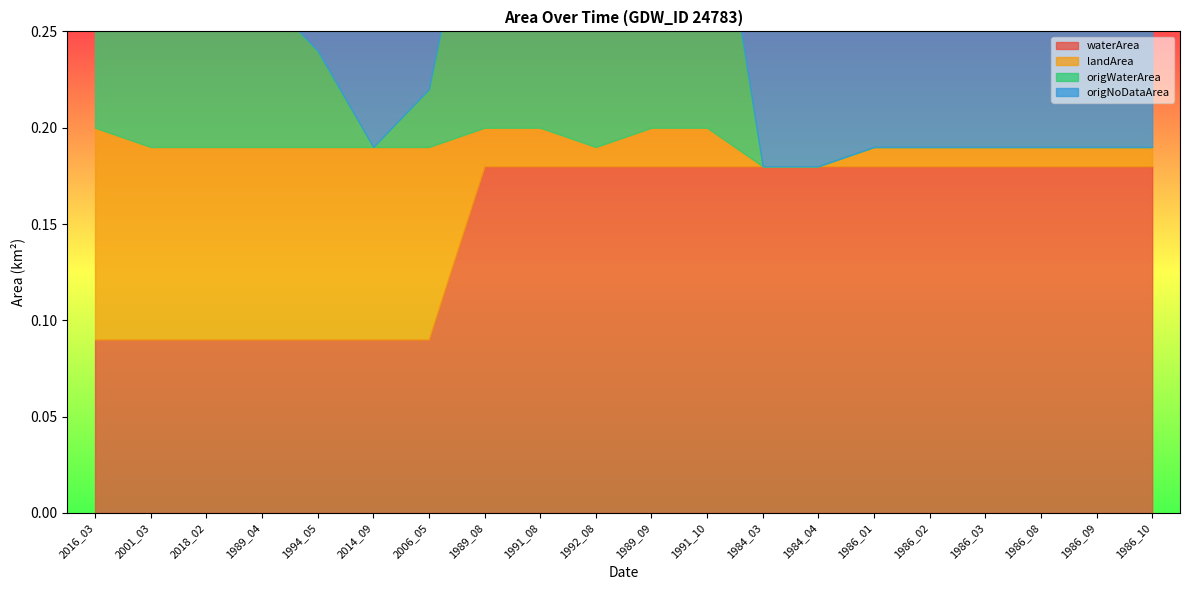

Reading left to right, what are all the values shown in this chart?

waterArea: 0.1	0.1	0.1	0.1	0.1	0.1	0.1	0.2	0.2	0.2	0.2	0.2	0.2	0.2	0.2	0.2	0.2	0.2	0.2	0.2
landArea: 0.1	0.1	0.1	0.1	0.1	0.1	0.1	0.0	0.0	0.0	0.0	0.0	0.0	0.0	0.0	0.0	0.0	0.0	0.0	0.0
origWaterArea: 0.1	0.1	0.1	0.1	0.1	0.0	0.0	0.2	0.2	0.2	0.2	0.2	0.0	0.0	0.0	0.0	0.0	0.0	0.0	0.0
origNoDataArea: 0.0	0.0	0.0	0.0	0.0	0.1	0.1	0.0	0.0	0.0	0.0	0.0	0.2	0.2	0.2	0.2	0.2	0.2	0.2	0.2